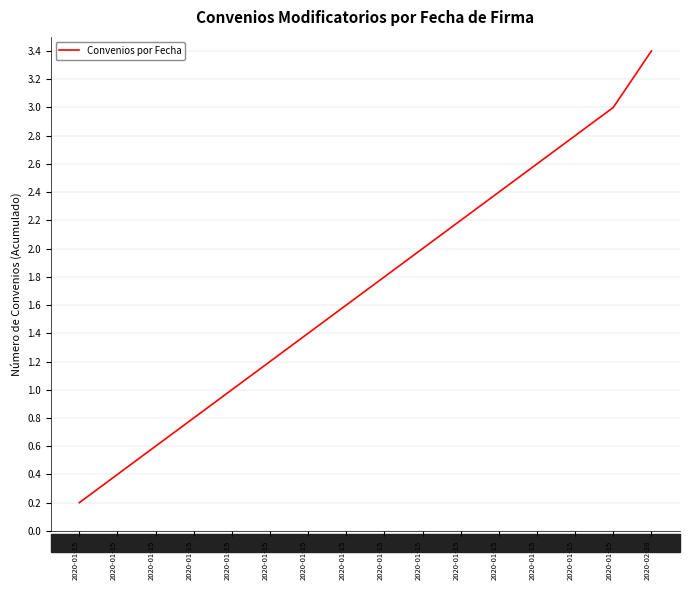

What is the change in value from 2020-01-15 to 2020-01-15?

+1.4